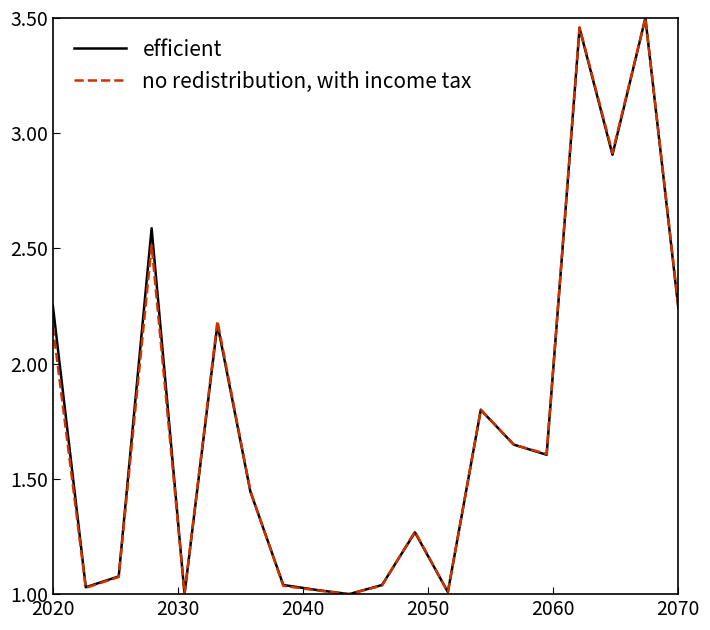

Rank the series by their average value, from lowest to highest.

no redistribution, with income tax, efficient